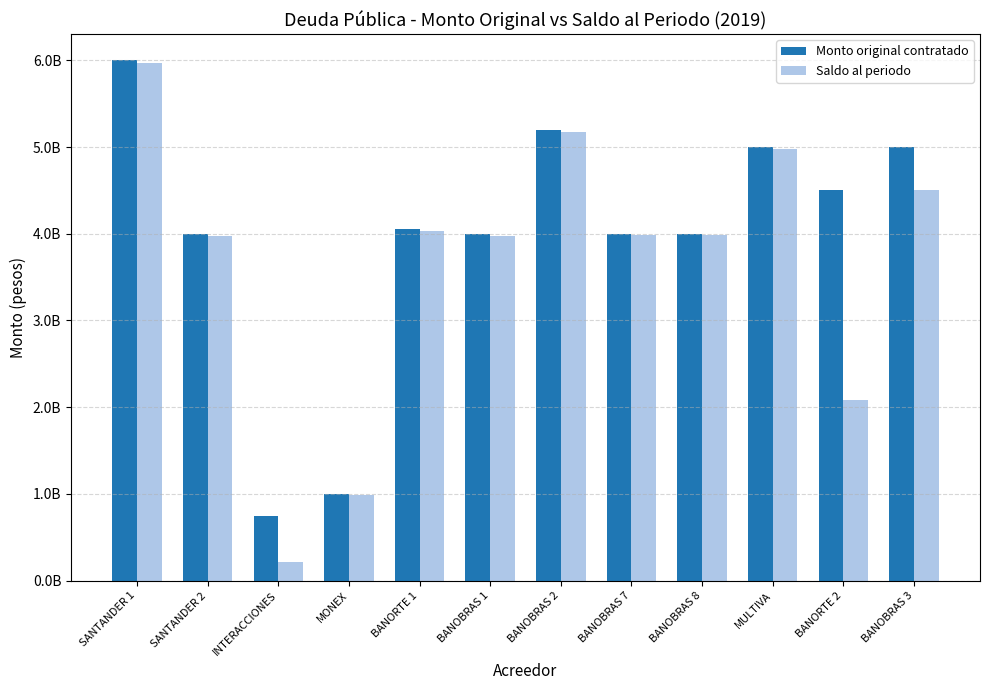

What are all the series names shown in the legend?

Monto original contratado, Saldo al periodo